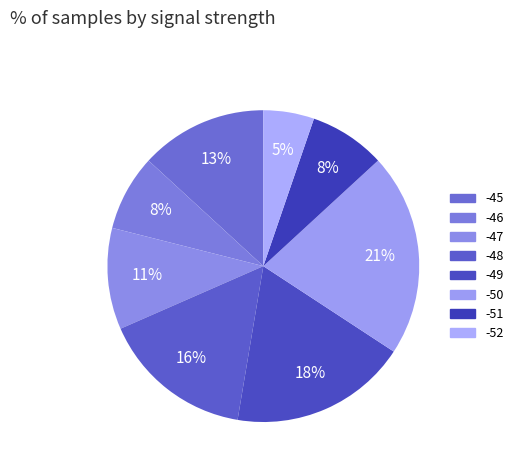

Count the number of slices in the pie.

8